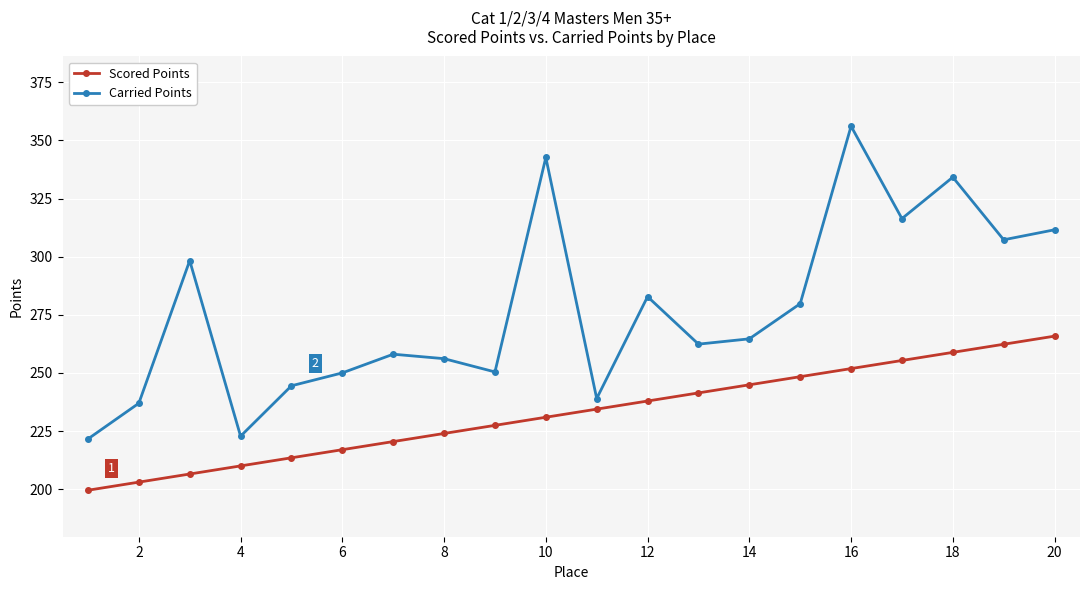

Rank the series by their average value, from lowest to highest.

Scored Points, Carried Points